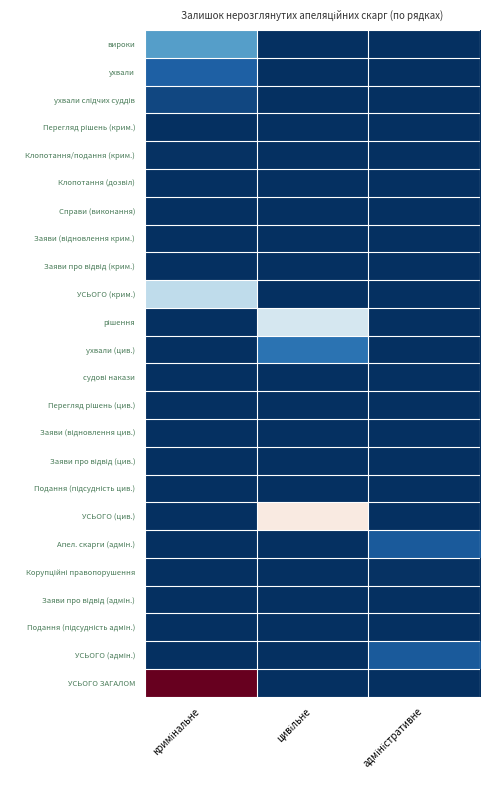

What is the total value across all series at цивільне?

678